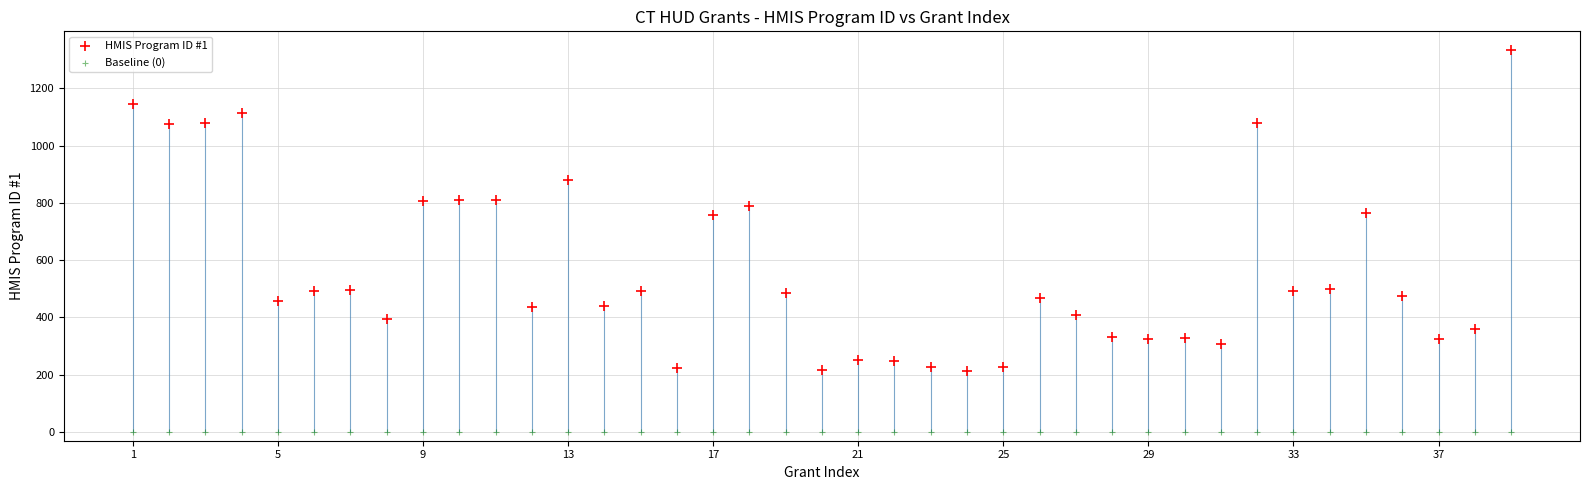

Which series contains the highest Y value?

HMIS Program ID #1